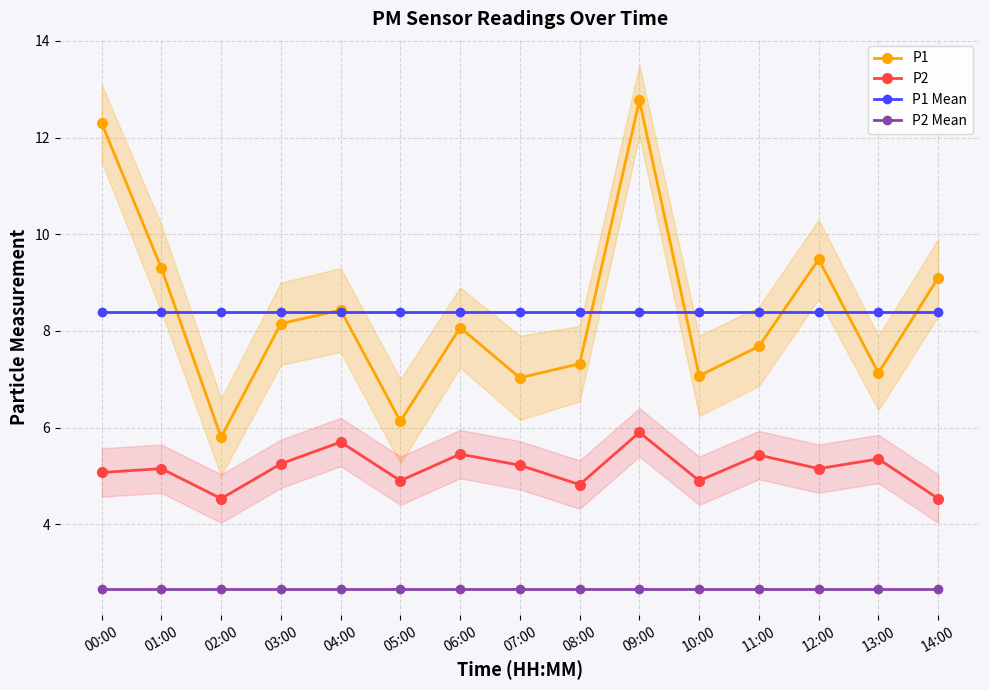

Reading left to right, list all the values displayed in this chart.

P1: 12.3	9.3	5.8	8.2	8.4	6.1	8.1	7.0	7.3	12.8	7.1	7.7	9.5	7.1	9.1
P2: 5.1	5.2	4.5	5.2	5.7	4.9	5.5	5.2	4.8	5.9	4.9	5.4	5.2	5.3	4.5
P1 Mean: 8.4	8.4	8.4	8.4	8.4	8.4	8.4	8.4	8.4	8.4	8.4	8.4	8.4	8.4	8.4
P2 Mean: 2.7	2.7	2.7	2.7	2.7	2.7	2.7	2.7	2.7	2.7	2.7	2.7	2.7	2.7	2.7